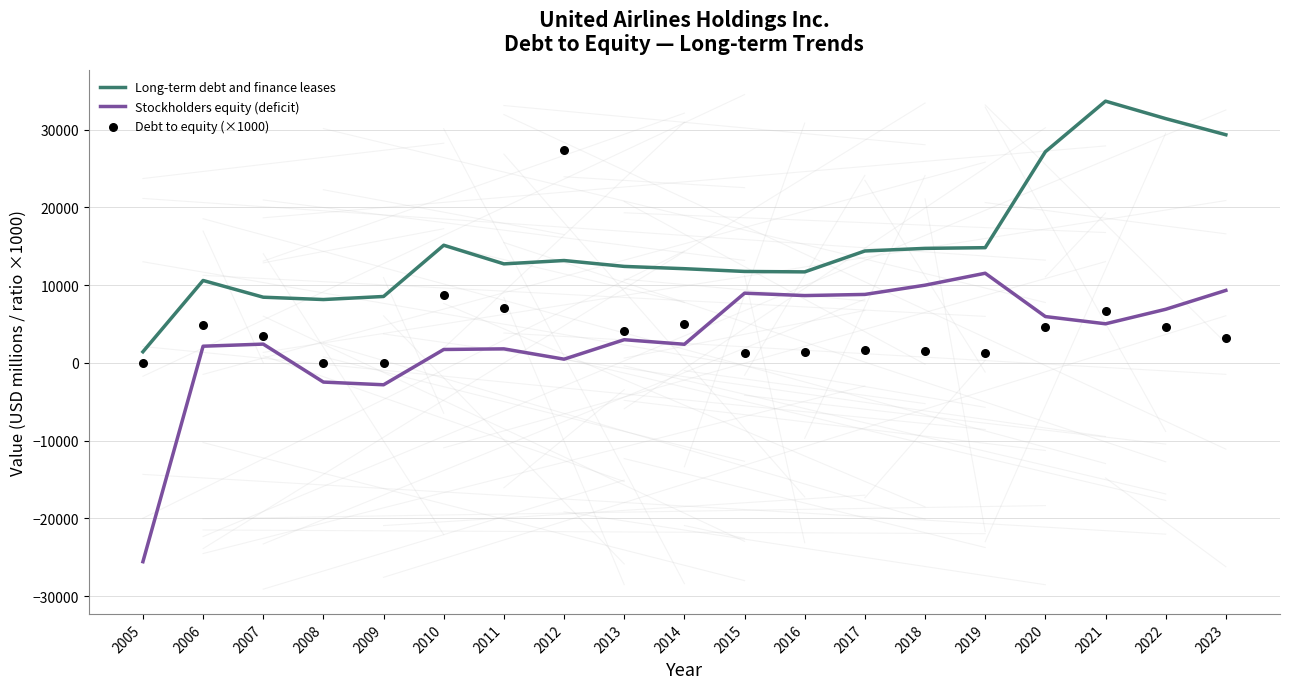

Which series reaches the maximum Y coordinate?

Long-term debt and finance leases